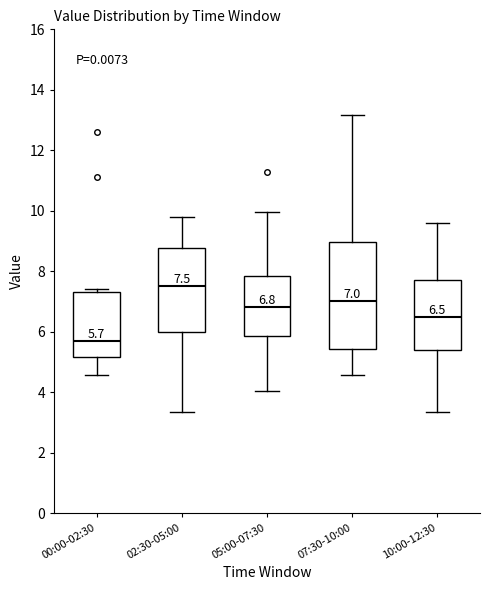

Comparing the boxes themselves (not the whiskers), which one is the tallest?

07:30-10:00